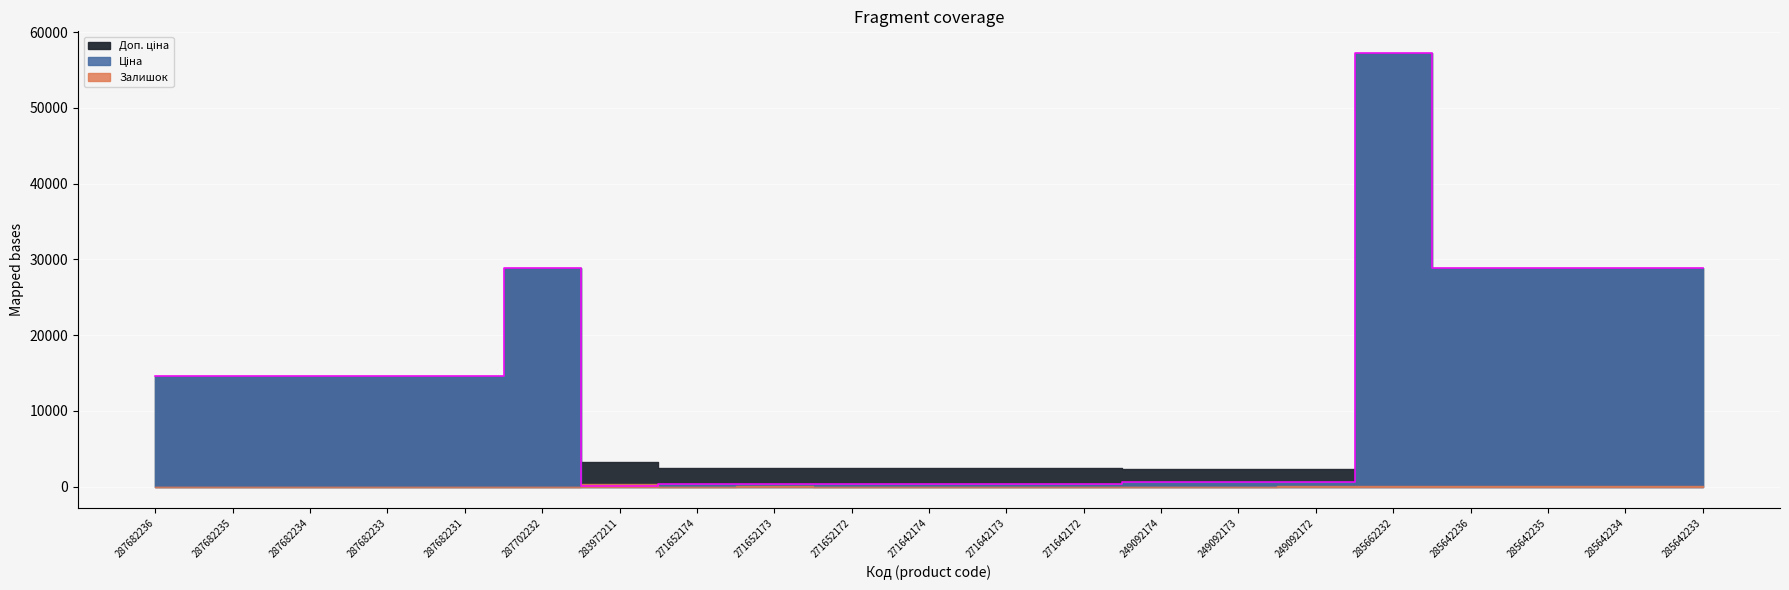

Which series has the largest range (max minus min)?

Ціна